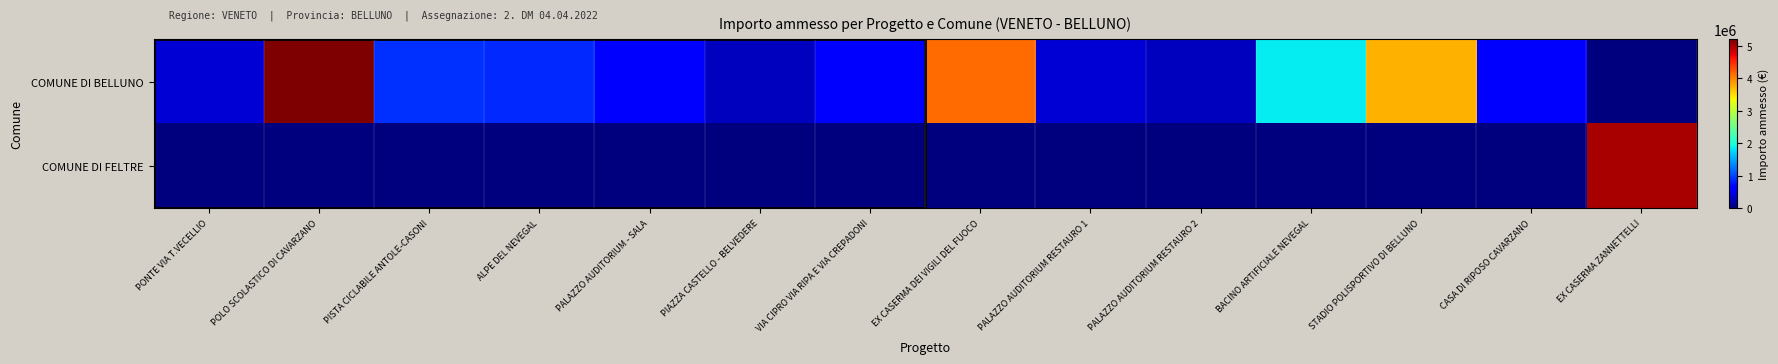

Reading left to right, extract all data points from this chart.

COMUNE DI BELLUNO: PONTE VIA T.VECELLIO=390000	POLO SCOLASTICO DI CAVARZANO=5200000	PISTA CICLABILE ANTOLE-CASONI=900000	ALPE DEL NEVEGAL=860000	PALAZZO AUDITORIUM - SALA=600000	PIAZZA CASTELLO - BELVEDERE=300000	VIA CIPRO VIA RIPA E VIA CREPADONI=659000	EX CASERMA DEI VIGILI DEL FUOCO=4130000	PALAZZO AUDITORIUM RESTAURO 1=400000	PALAZZO AUDITORIUM RESTAURO 2=300000	BACINO ARTIFICIALE NEVEGAL=1850000	STADIO POLISPORTIVO DI BELLUNO=3750000	CASA DI RIPOSO CAVARZANO=650000	EX CASERMA ZANNETTELLI=0
COMUNE DI FELTRE: PONTE VIA T.VECELLIO=0	POLO SCOLASTICO DI CAVARZANO=0	PISTA CICLABILE ANTOLE-CASONI=0	ALPE DEL NEVEGAL=0	PALAZZO AUDITORIUM - SALA=0	PIAZZA CASTELLO - BELVEDERE=0	VIA CIPRO VIA RIPA E VIA CREPADONI=0	EX CASERMA DEI VIGILI DEL FUOCO=0	PALAZZO AUDITORIUM RESTAURO 1=0	PALAZZO AUDITORIUM RESTAURO 2=0	BACINO ARTIFICIALE NEVEGAL=0	STADIO POLISPORTIVO DI BELLUNO=0	CASA DI RIPOSO CAVARZANO=0	EX CASERMA ZANNETTELLI=5000000